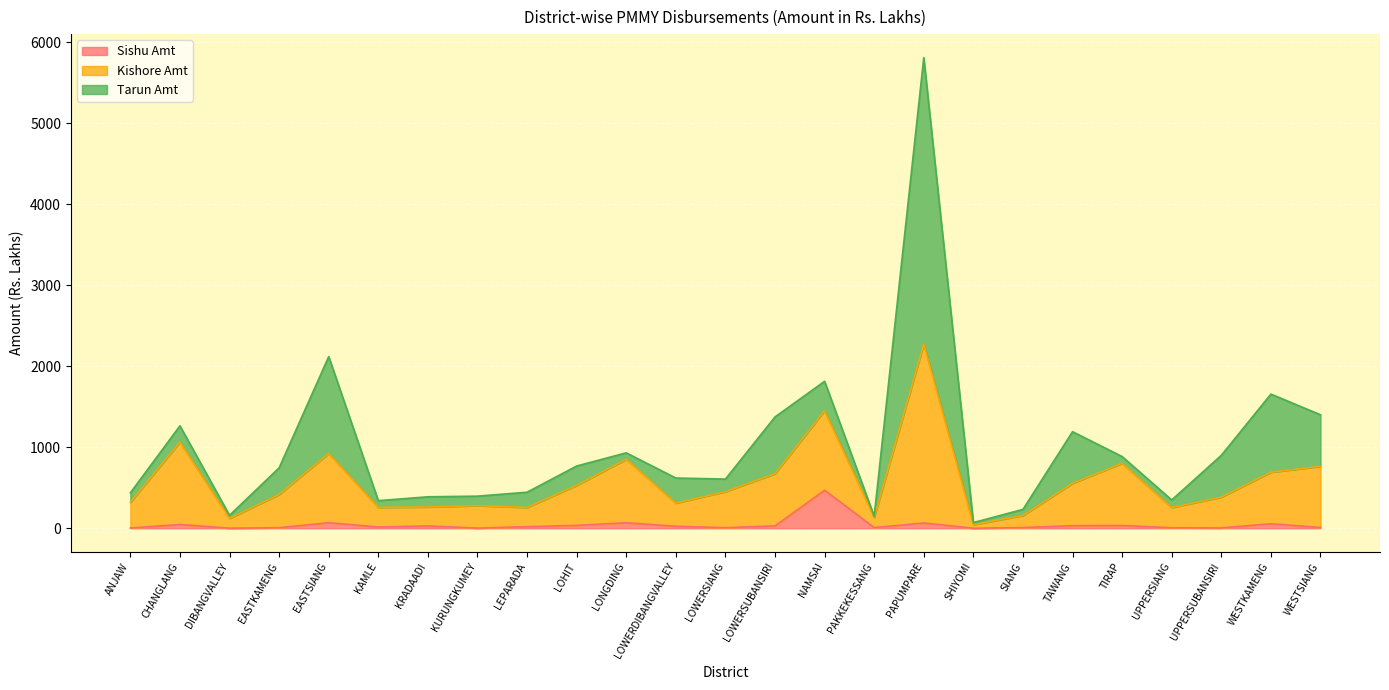

At which label does Sishu Amt reach its peak?

NAMSAI